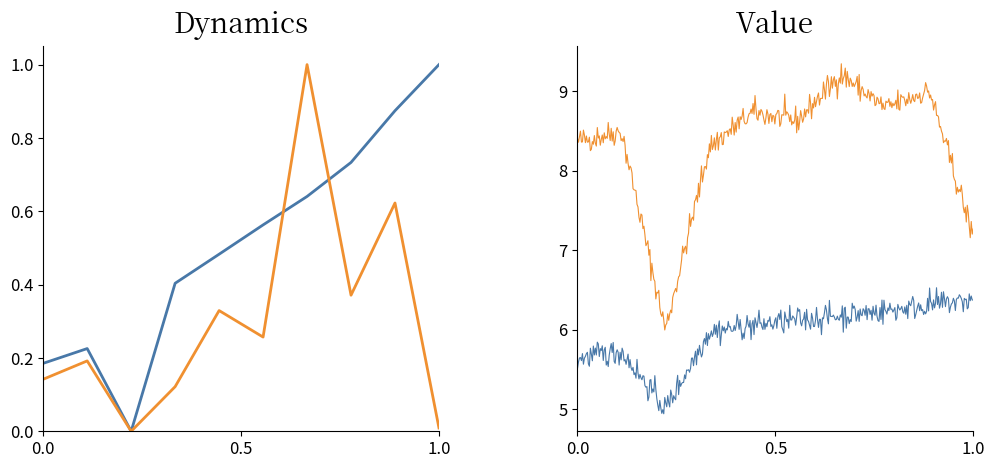

What is the value of the Kode Paket (avg) point at the 4th from the left?

0.4